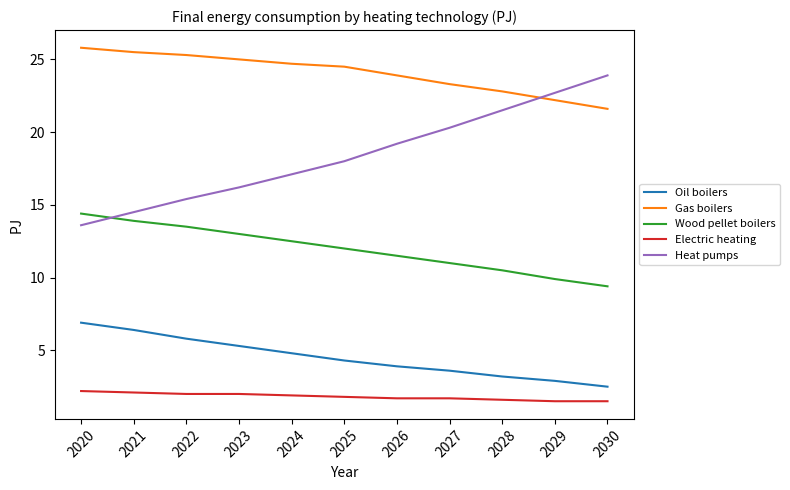

Rank the series by their maximum value, from lowest to highest.

Electric heating, Oil boilers, Wood pellet boilers, Heat pumps, Gas boilers